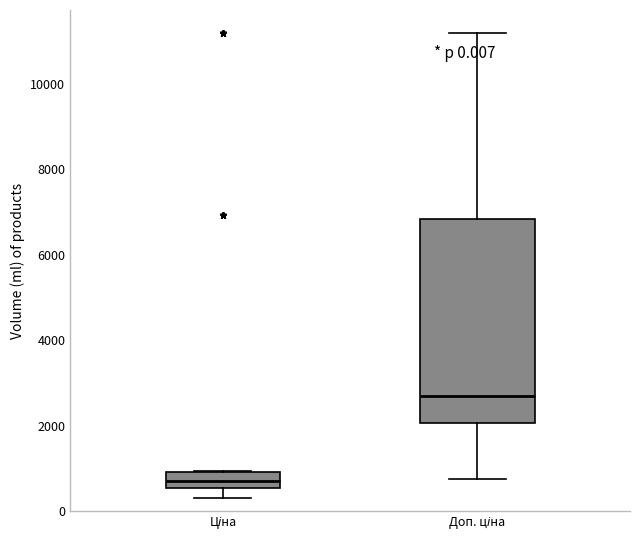

Comparing the boxes themselves (not the whiskers), which one is the tallest?

Доп. ціна